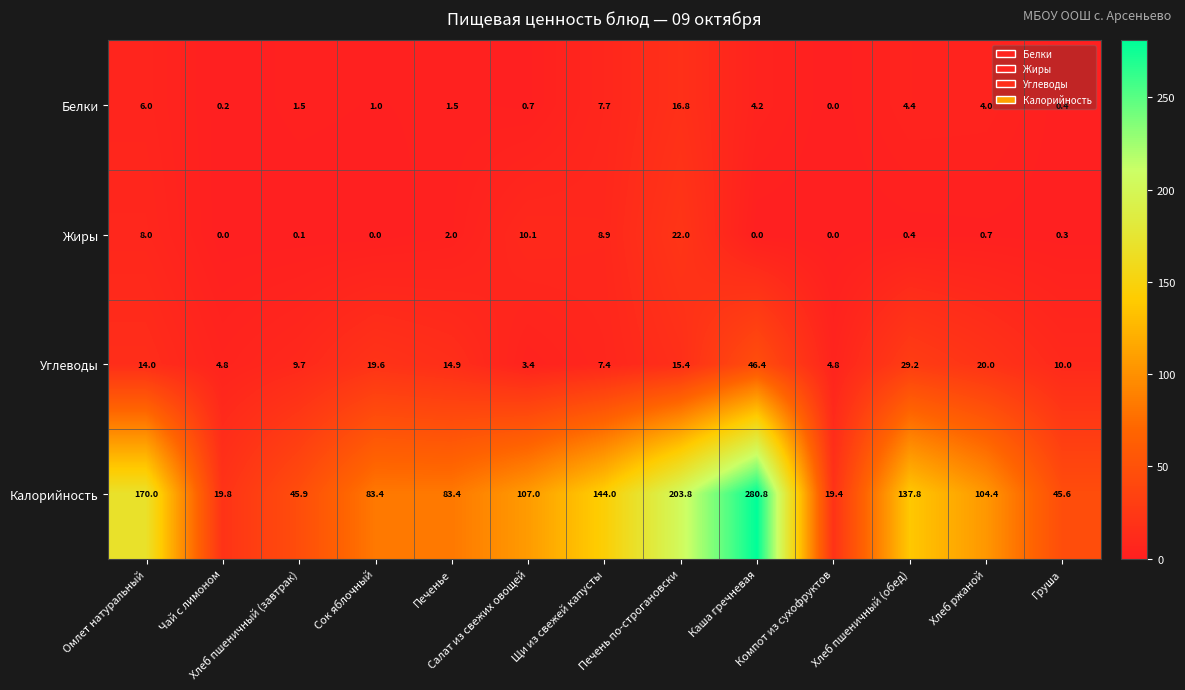

How many series are shown in this chart?

4